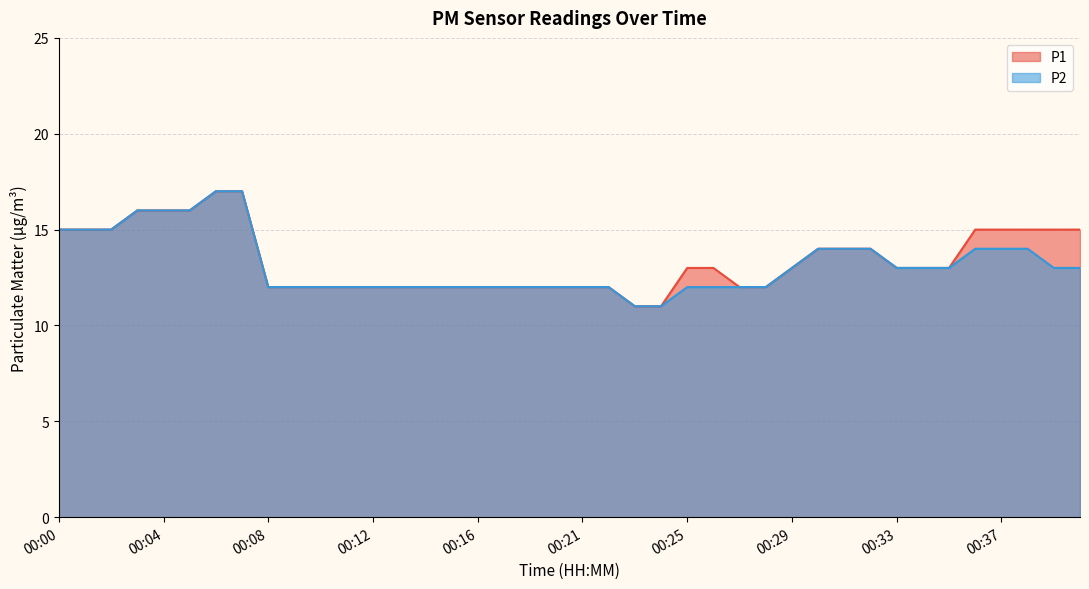

What is the value of the P1 point at the 6th from the left?

16